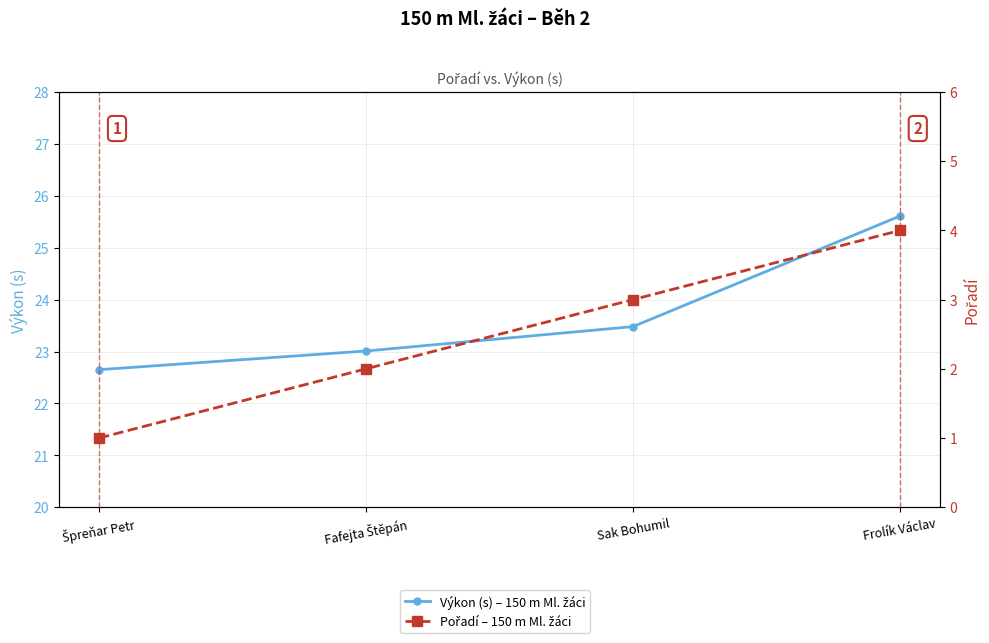

Does the chart have visible grid lines?

Yes